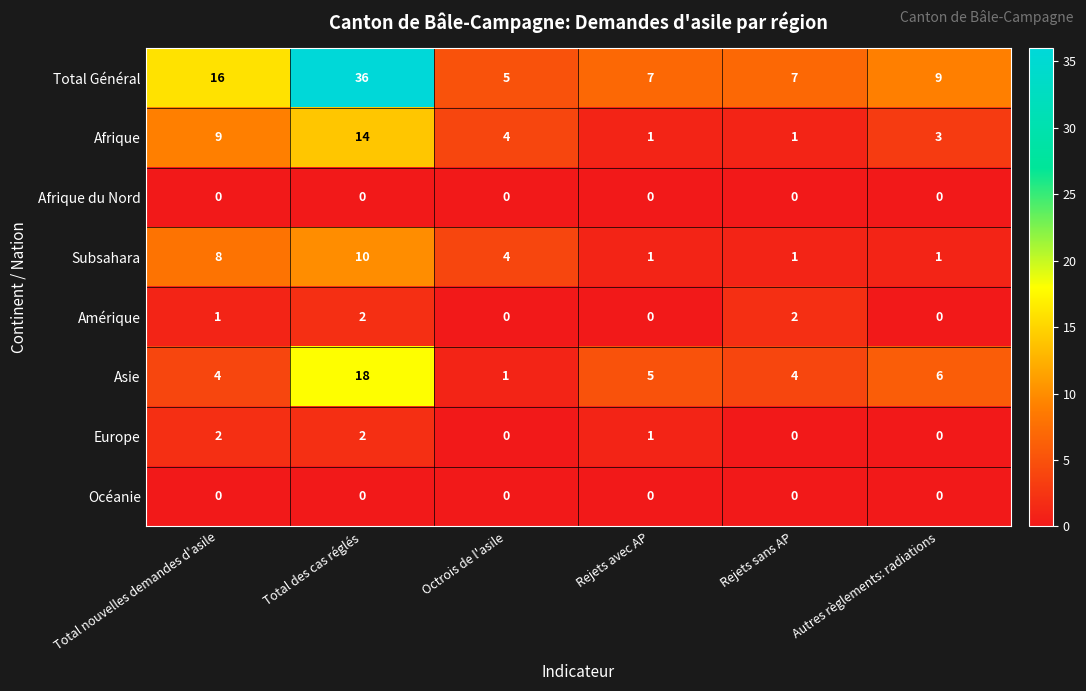

At which category is the sum across all series the highest?

Total des cas réglés